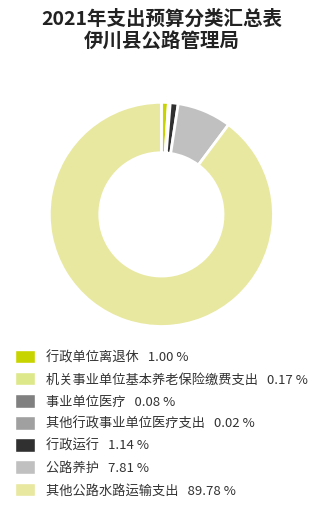

Count the number of slices in the pie.

7